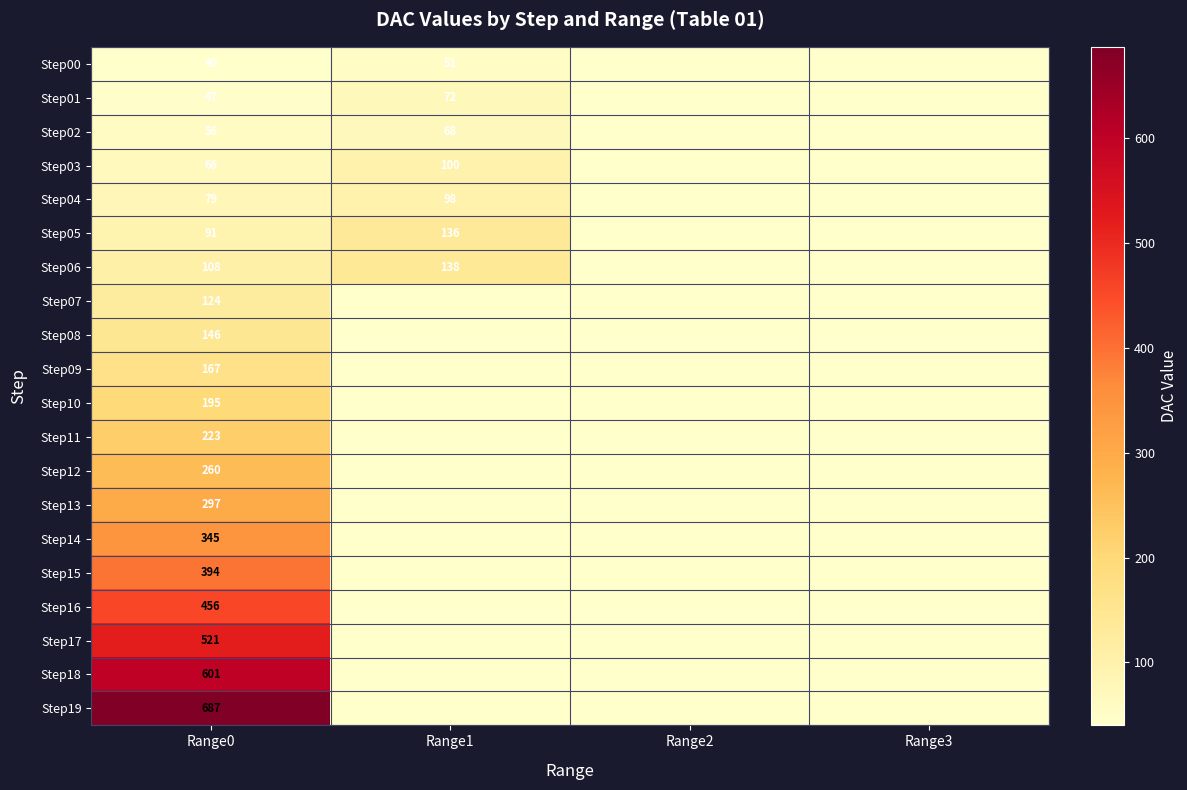

What is the difference between the Step00 values at Range1 and Range0?

11